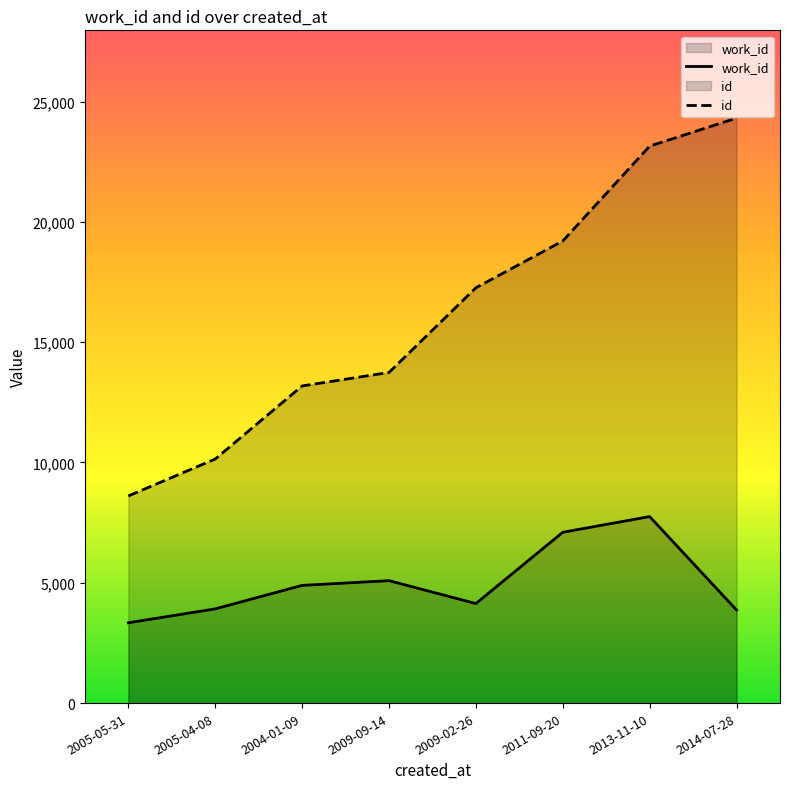

What are all the series names shown in the legend?

work_id, id